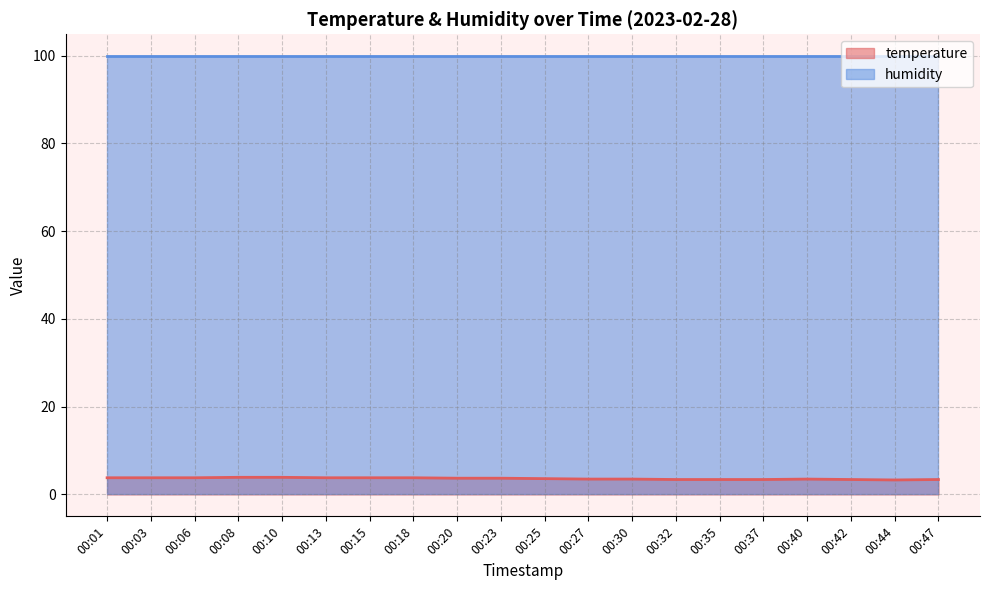

True or false: the data has more than 1 interior local peaks.

False